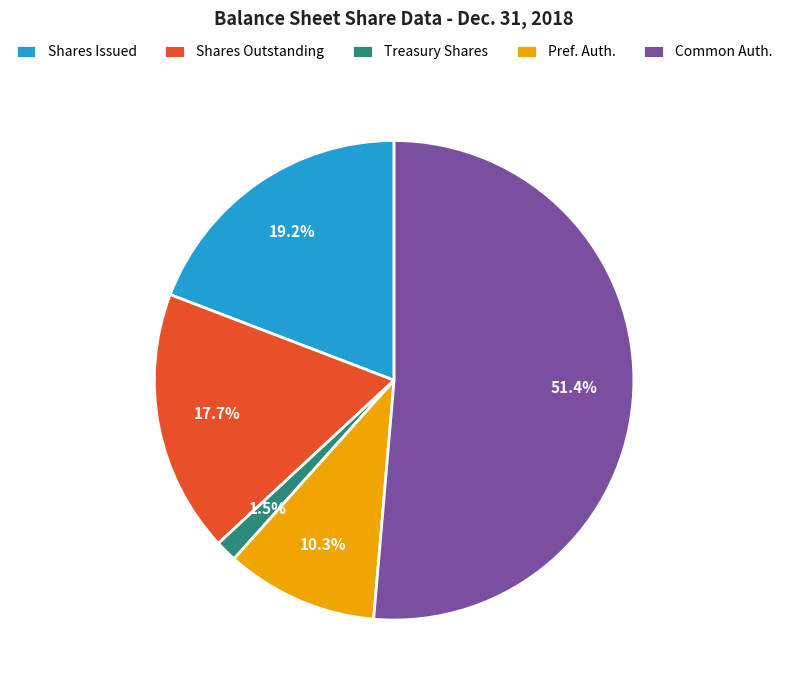

Rank the categories by value from highest to lowest.

Common Auth., Shares Issued, Shares Outstanding, Pref. Auth., Treasury Shares